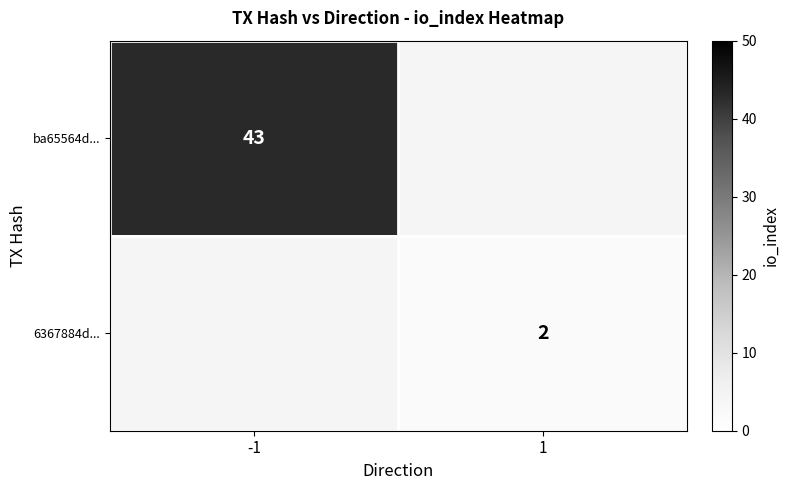

The value of ba65564d... at -1 is 43. True or false?

True